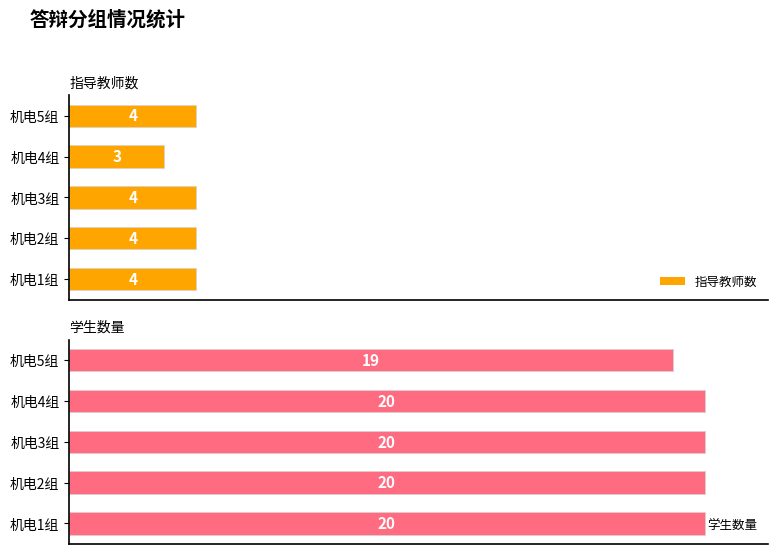

Does the chart contain stacked bars?

No